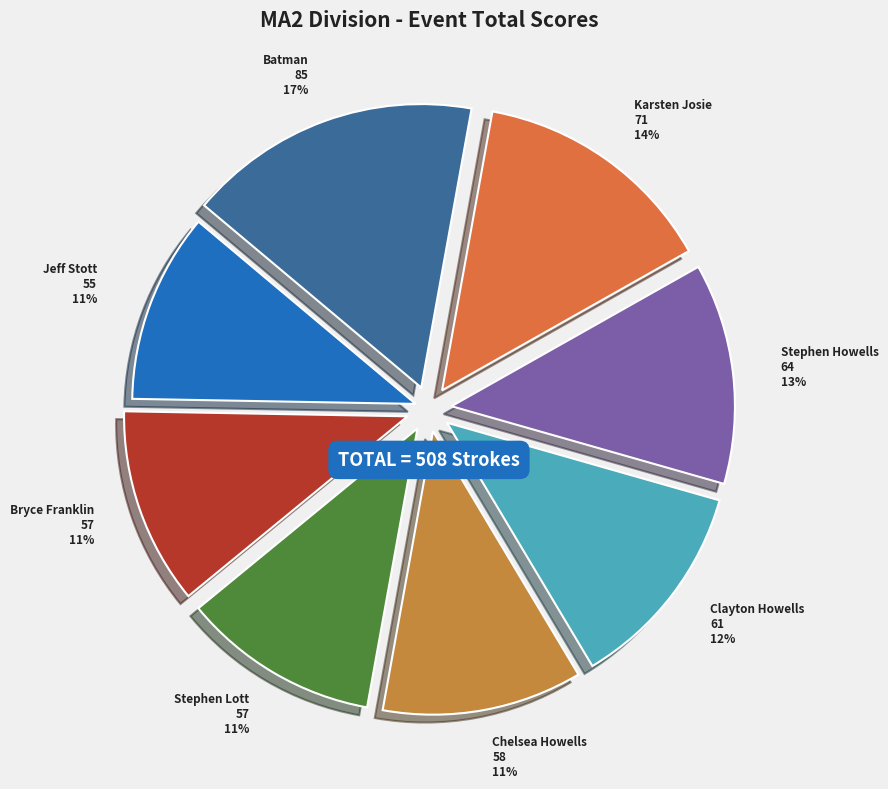

What is the largest slice in the pie chart?

Batman